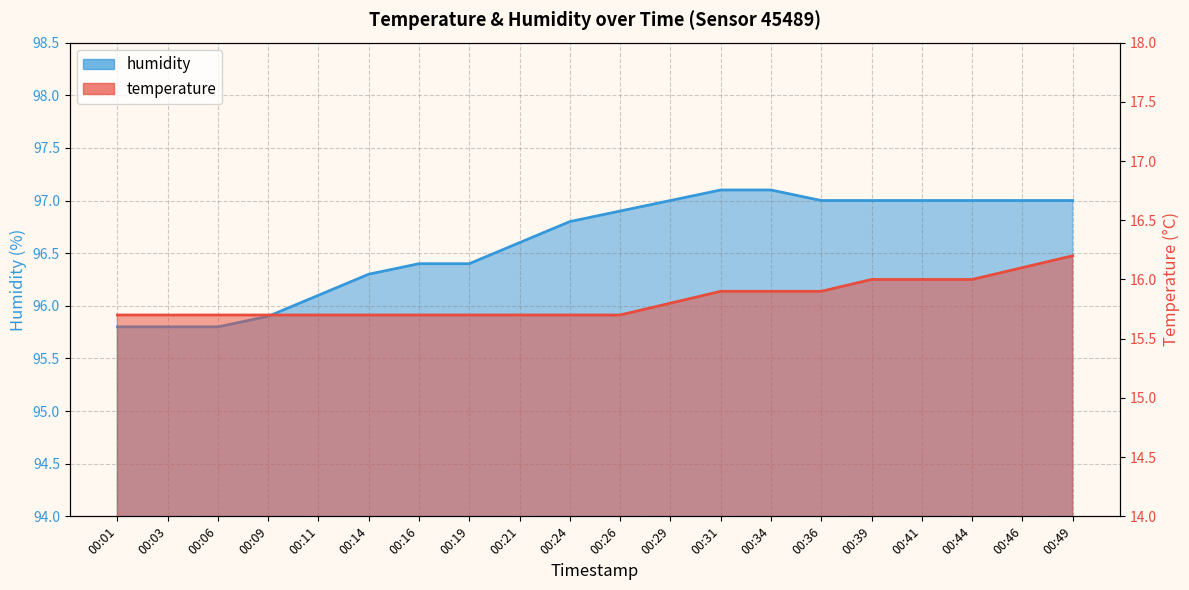

What is the smallest value displayed?

15.7